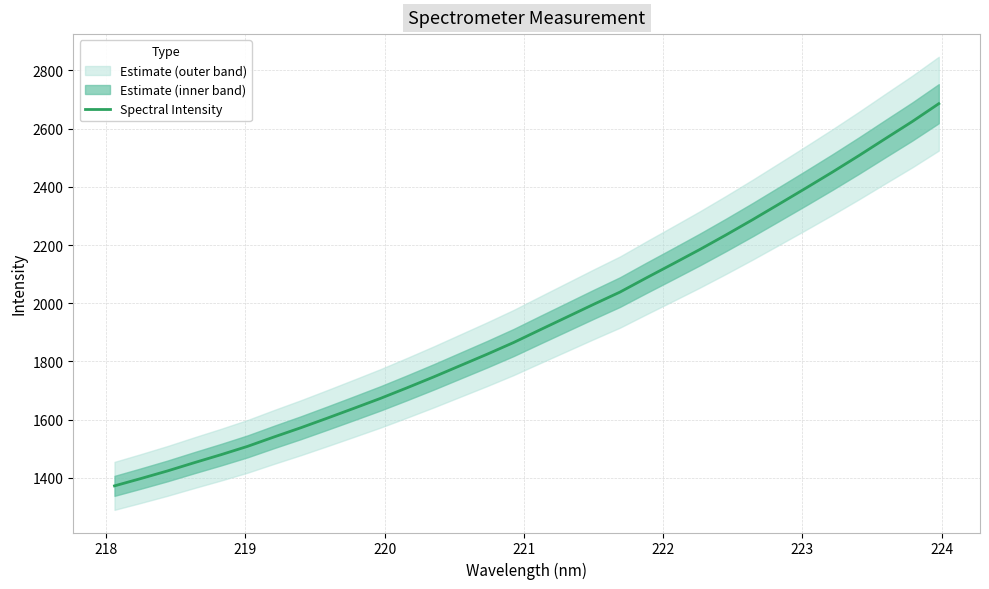

True or false: there are more than 2 points higher than both neighbors.

False